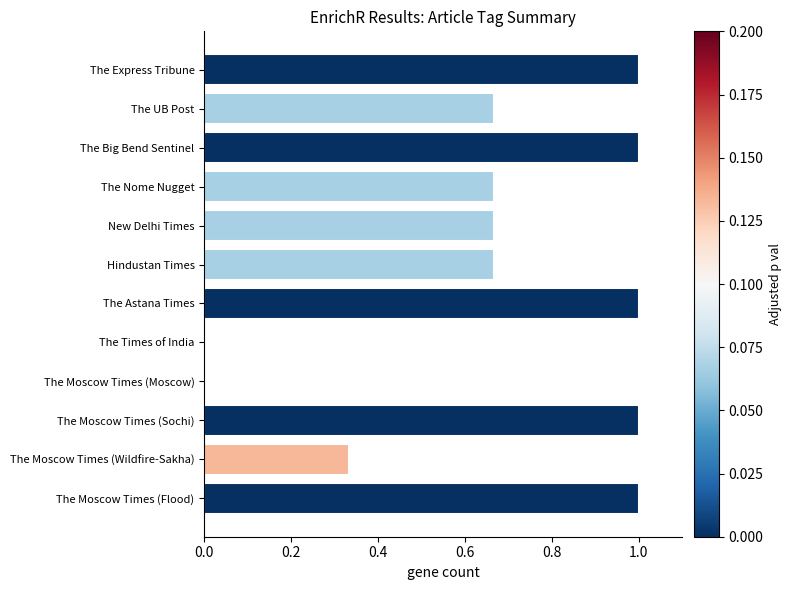

What is the sum of all values?

8.0